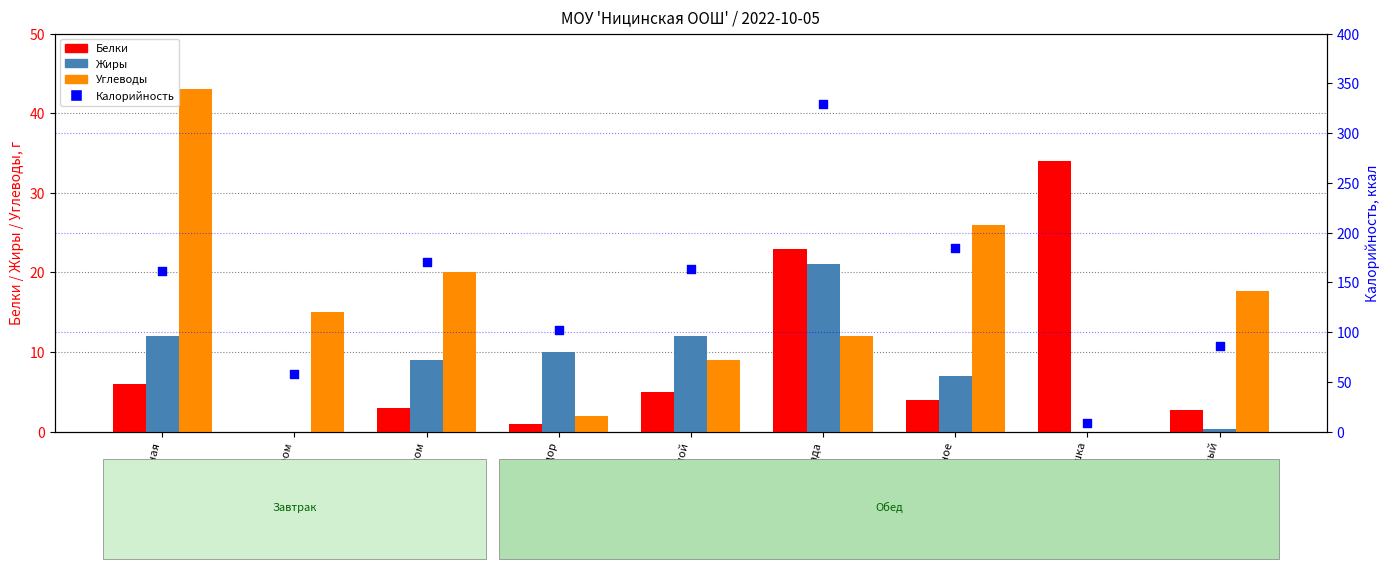

What is the total value across all series at хлеб пшеничный?

106.7